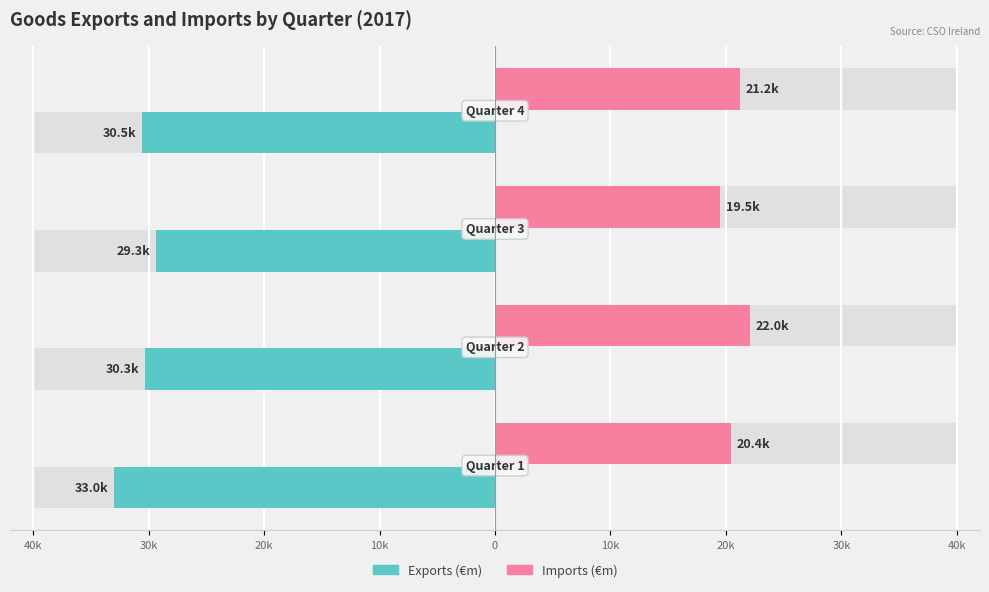

True or false: Exports (€m) has a value of -19.0 at 20k.

False